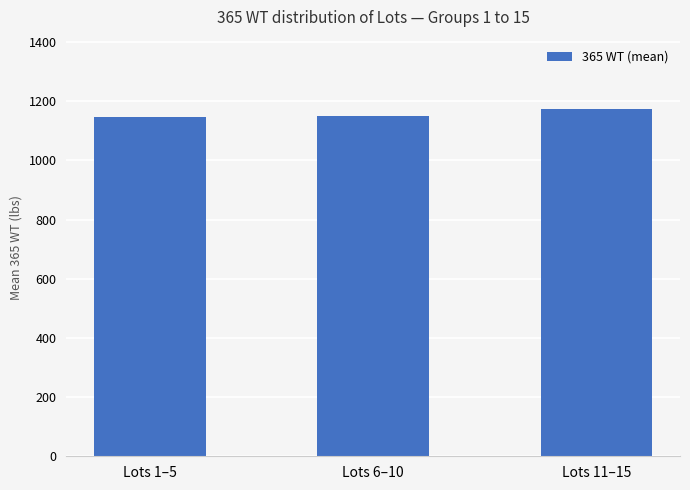

Which label corresponds to the largest value in the chart?

Lots 11–15